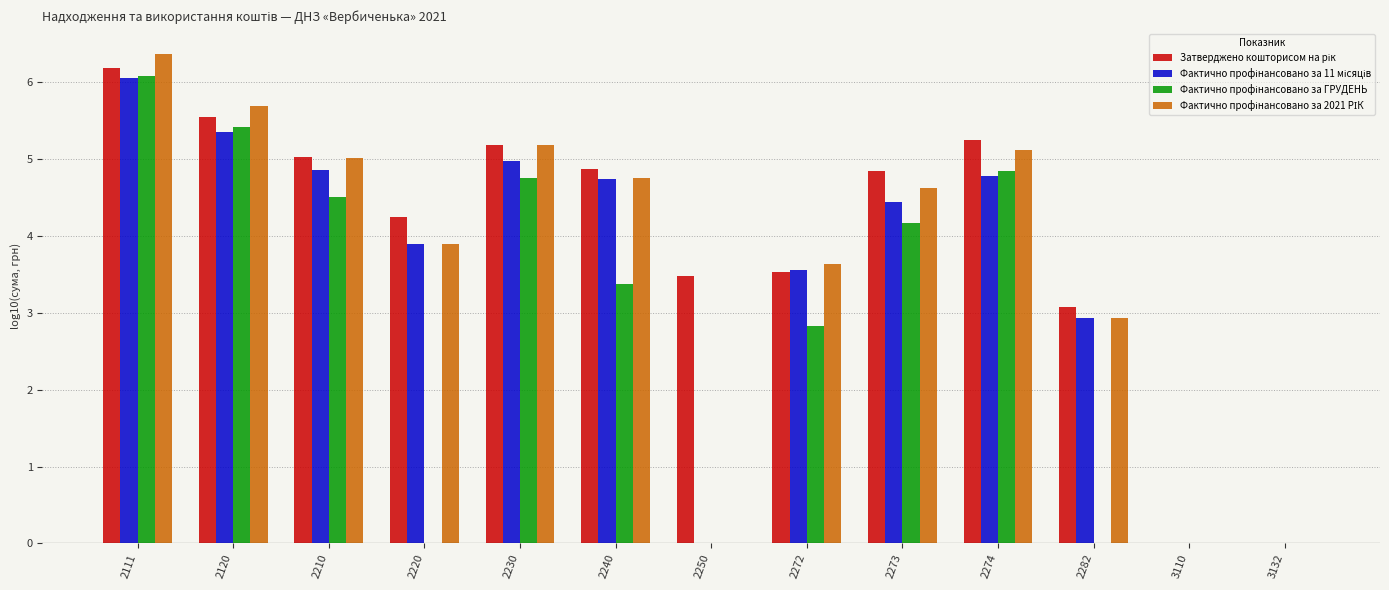

How many groups of bars are there?

13